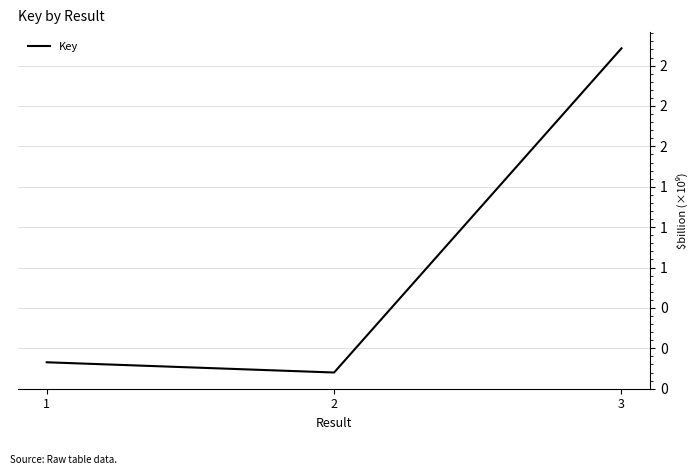

List the labels in order of value, smallest first.

2, 1, 3